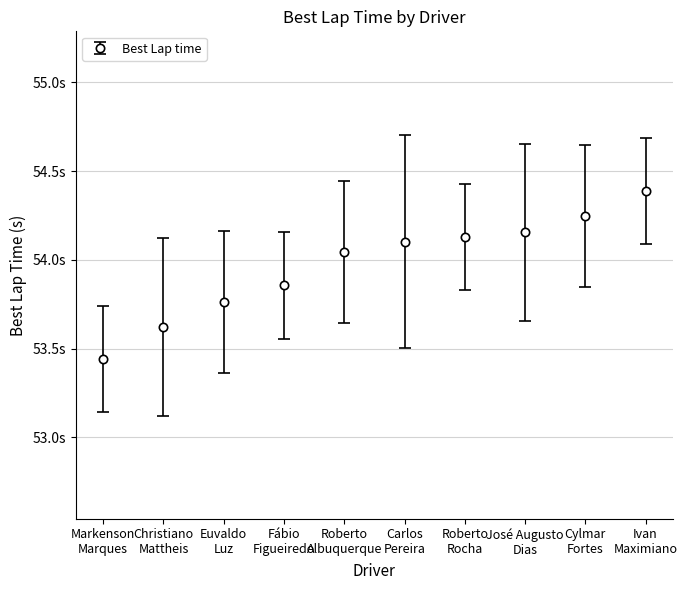

Reading left to right, list all the values displayed in this chart.

Markenson
Marques=53.4	Christiano
Mattheis=53.6	Euvaldo
Luz=53.8	Fábio
Figueiredo=53.9	Roberto
Albuquerque=54.0	Carlos
Pereira=54.1	Roberto
Rocha=54.1	José Augusto
Dias=54.2	Cylmar
Fortes=54.2	Ivan
Maximiano=54.4